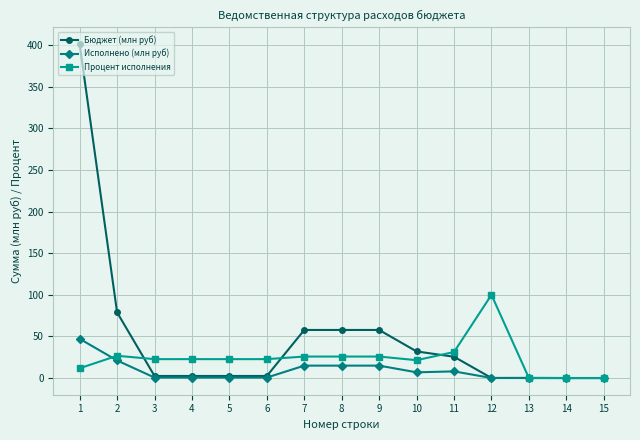

Which series has the largest total across all categories?

Бюджет (млн руб)